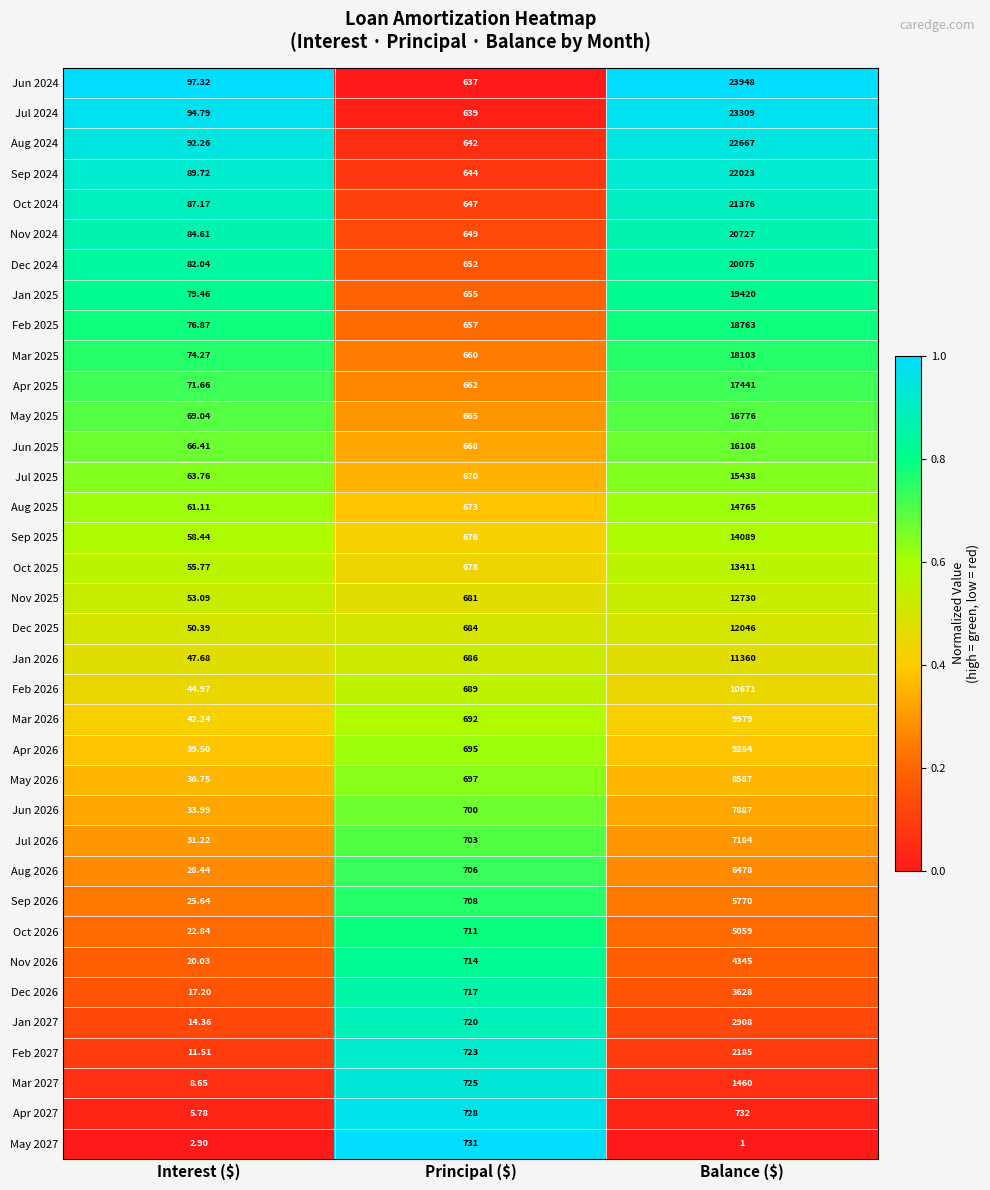

Which label corresponds to the largest value in the chart?

Balance ($)